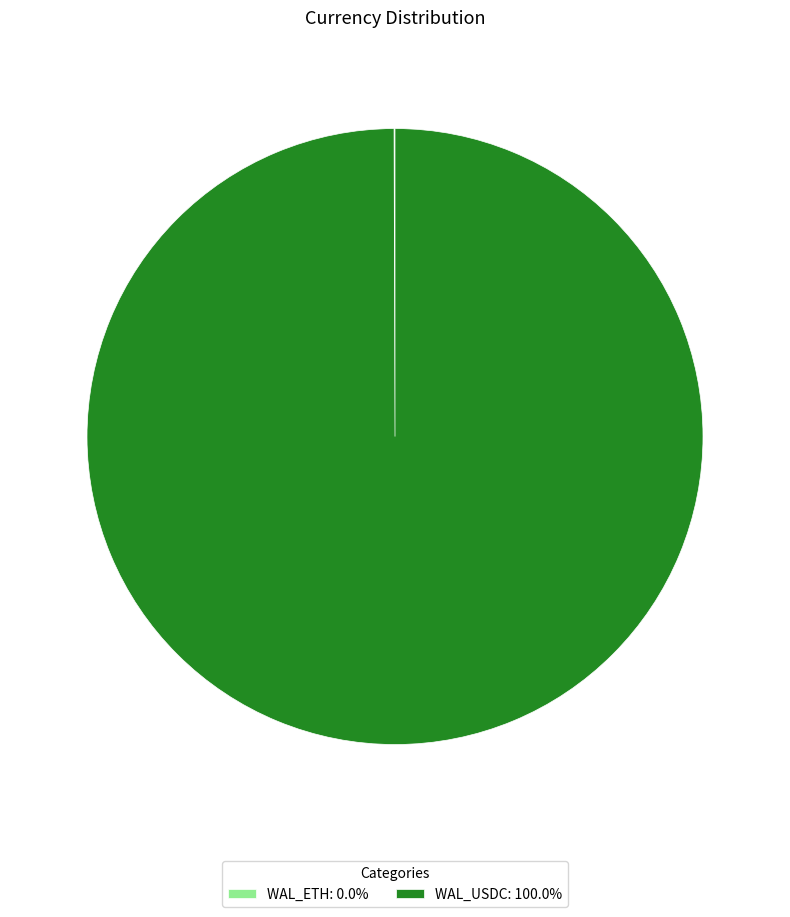

Which category has the biggest portion of the pie?

WAL_USDC